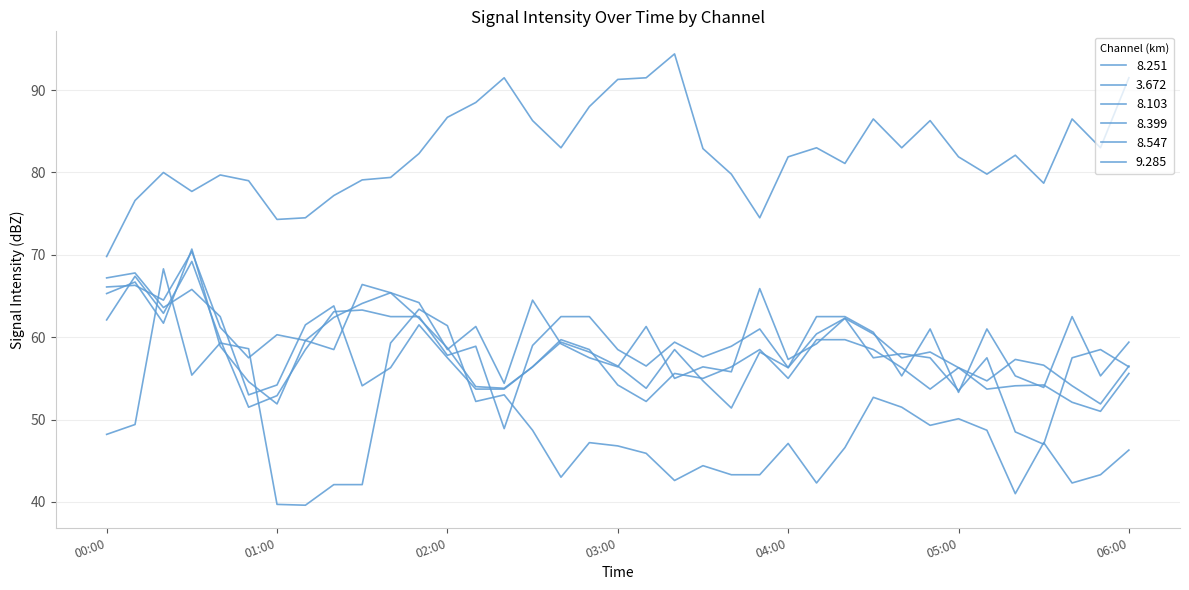

How many interior local valleys does the 8.547 series have?

9